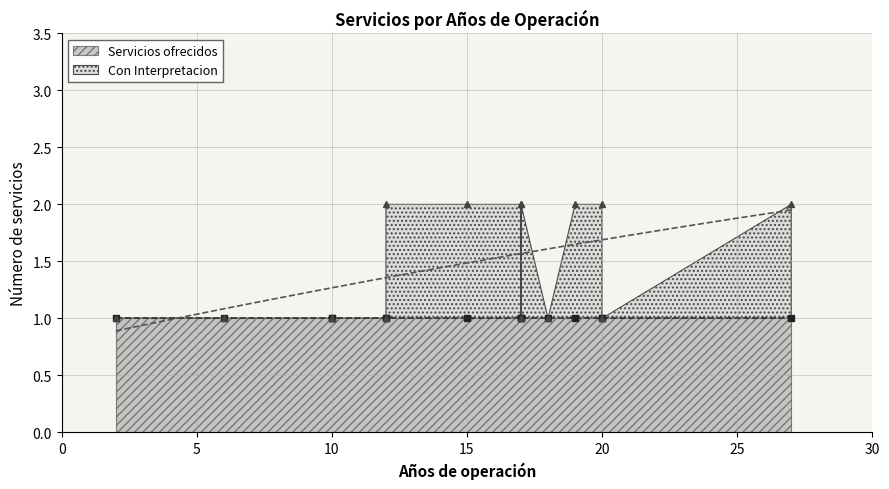

How many lines are shown in the chart?

1